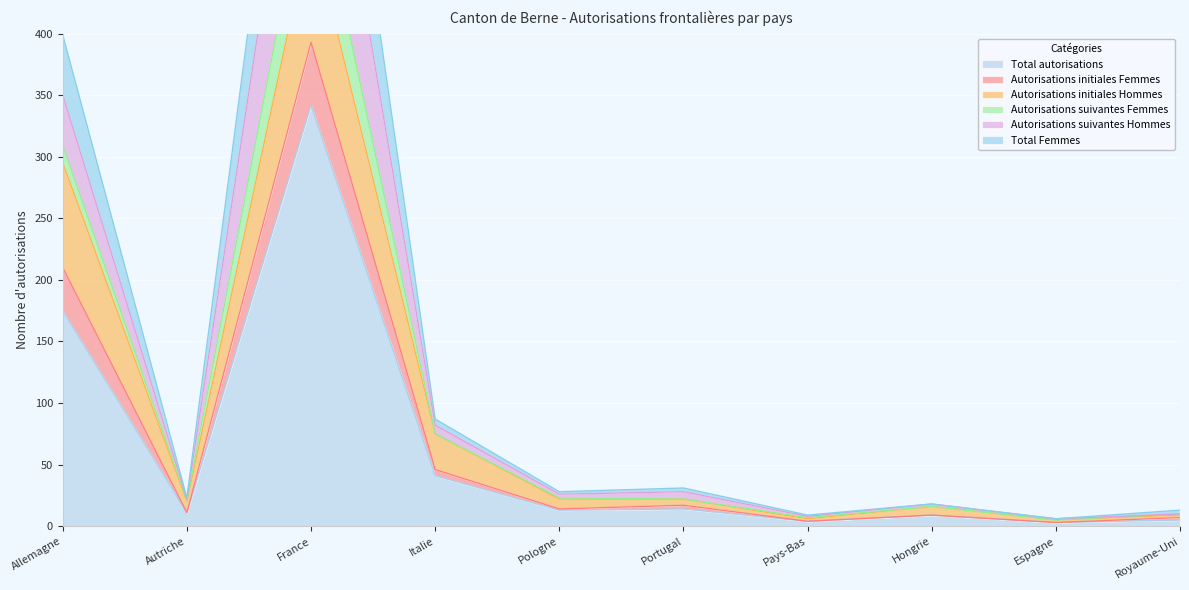

Between Hongrie and Royaume-Uni, which is larger?

Hongrie